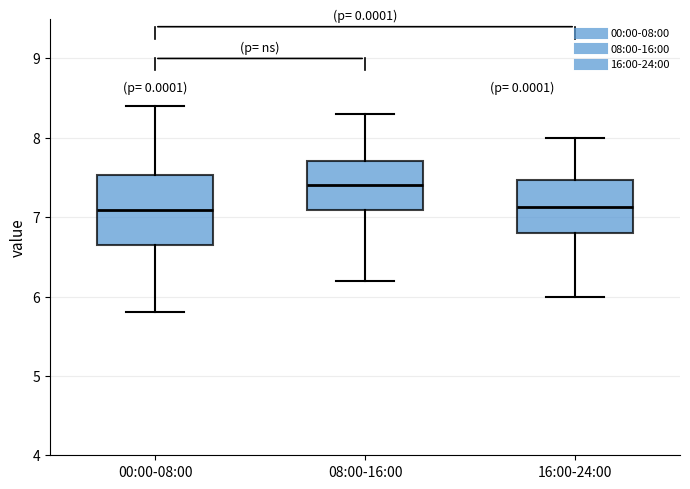

Reading left to right, read every box against the y-axis: the position of its median line, the range the box covers, and the ends of its whiskers. The values are not printed on the chart, so give them approximately, as read against the axis.

00:00-08:00: median 7.1, box 6.7 to 7.5, whiskers 5.8 to 8.4
08:00-16:00: median 7.4, box 7.1 to 7.7, whiskers 6.2 to 8.3
16:00-24:00: median 7.1, box 6.8 to 7.5, whiskers 6.0 to 8.0